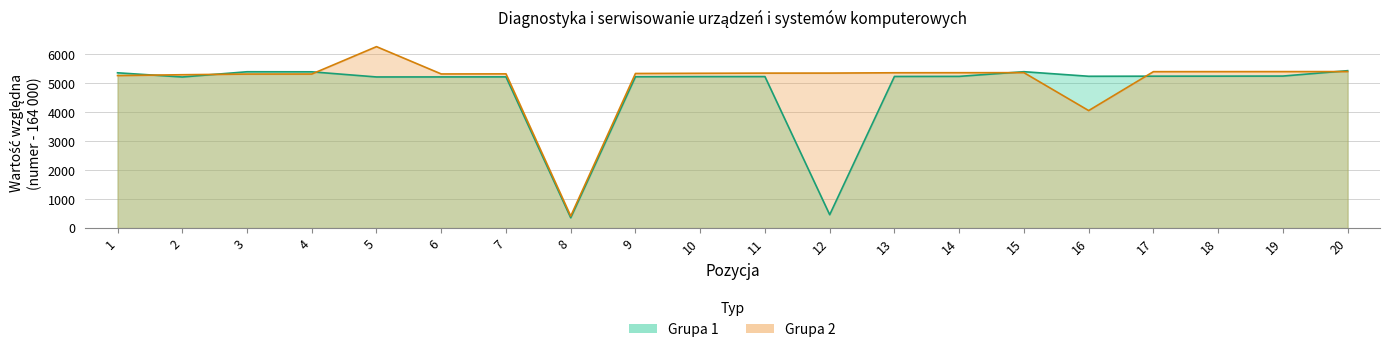

What is the maximum value shown in the chart?

6271